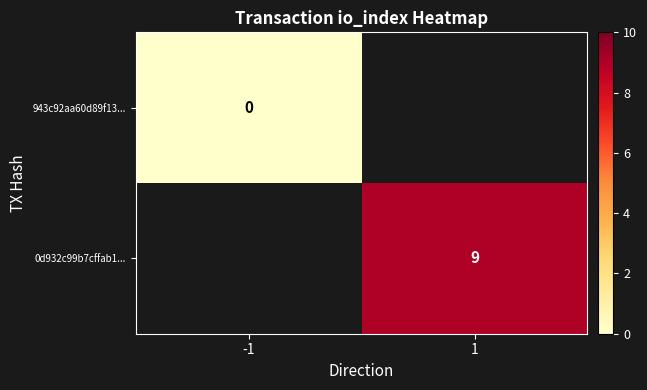

The value of 0d932c99b7cffab1... at 1 is 9. True or false?

True